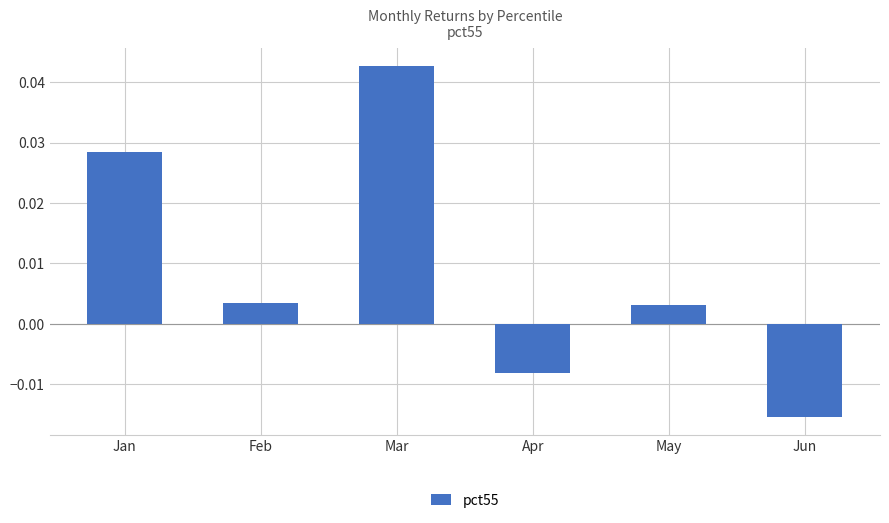

Between Apr and May, which is larger?

May